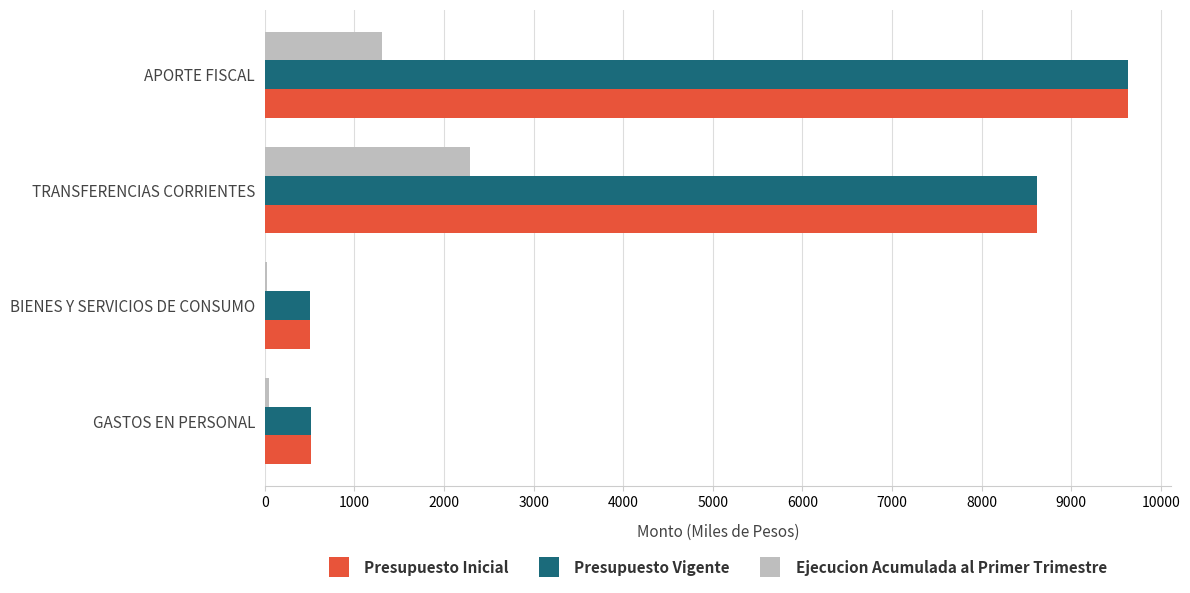

The value of Presupuesto Vigente at APORTE FISCAL is 9631. True or false?

True